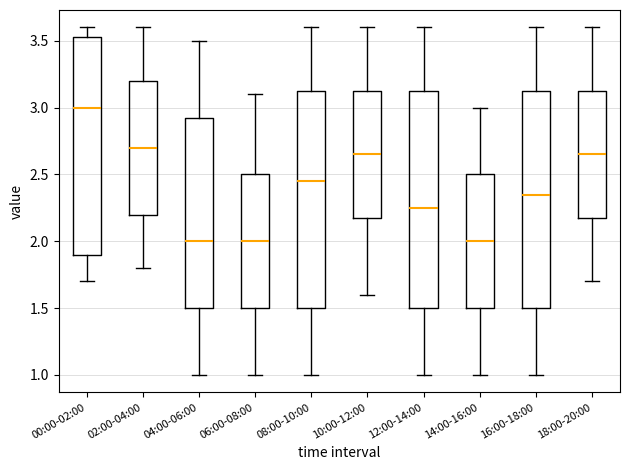

Reading left to right, read every box against the y-axis: the position of its median line, the range the box covers, and the ends of its whiskers. The values are not printed on the chart, so give them approximately, as read against the axis.

00:00-02:00: median 3.00, box 1.90 to 3.55, whiskers 1.70 to 3.60
02:00-04:00: median 2.70, box 2.20 to 3.20, whiskers 1.80 to 3.60
04:00-06:00: median 2.00, box 1.50 to 2.95, whiskers 1.00 to 3.50
06:00-08:00: median 2.00, box 1.50 to 2.50, whiskers 1.00 to 3.10
08:00-10:00: median 2.45, box 1.50 to 3.15, whiskers 1.00 to 3.60
10:00-12:00: median 2.65, box 2.20 to 3.15, whiskers 1.60 to 3.60
12:00-14:00: median 2.25, box 1.50 to 3.15, whiskers 1.00 to 3.60
14:00-16:00: median 2.00, box 1.50 to 2.50, whiskers 1.00 to 3.00
16:00-18:00: median 2.35, box 1.50 to 3.15, whiskers 1.00 to 3.60
18:00-20:00: median 2.65, box 2.20 to 3.15, whiskers 1.70 to 3.60